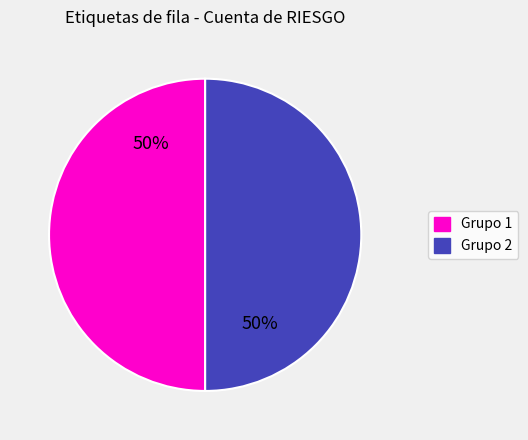

How many slices are in this pie chart?

2